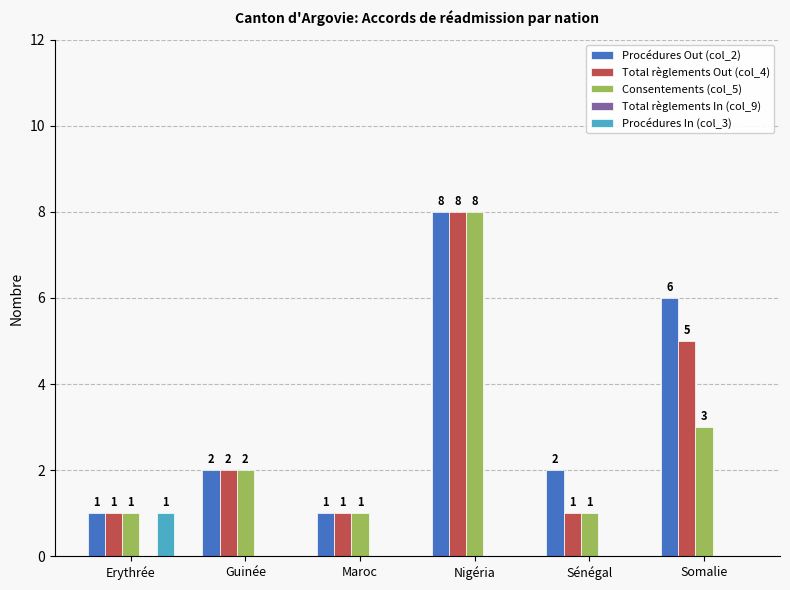

At which category does the chart reach its peak across all series?

Nigéria